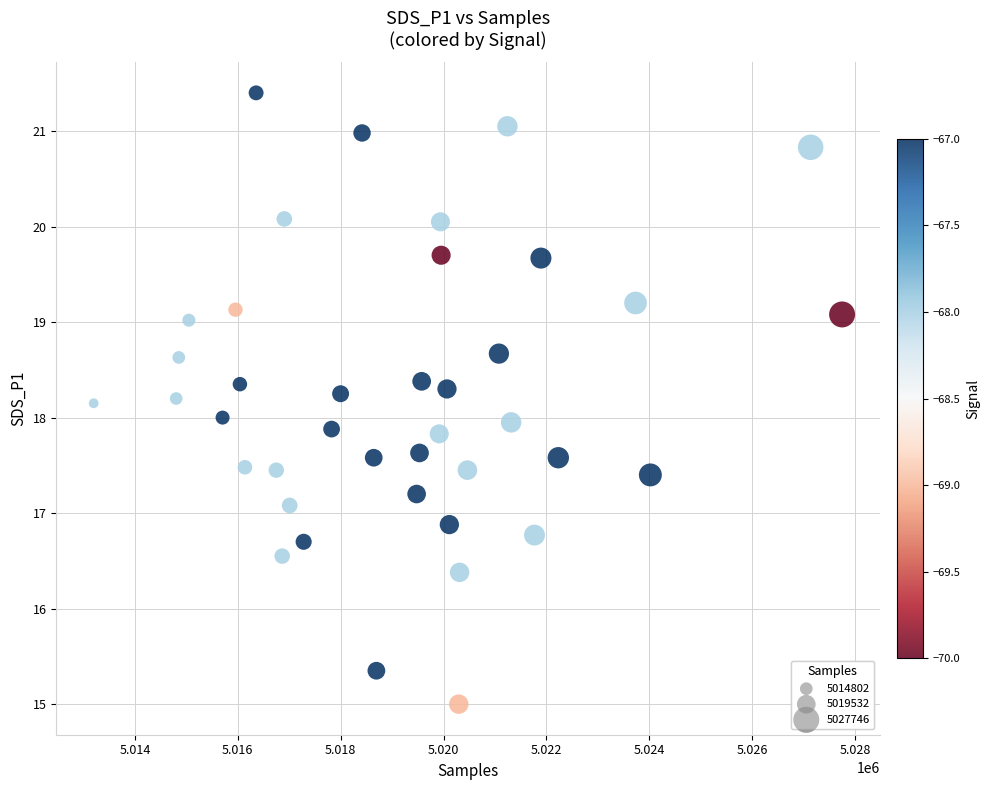

What is the range of X values (max minus min)?

14547.0